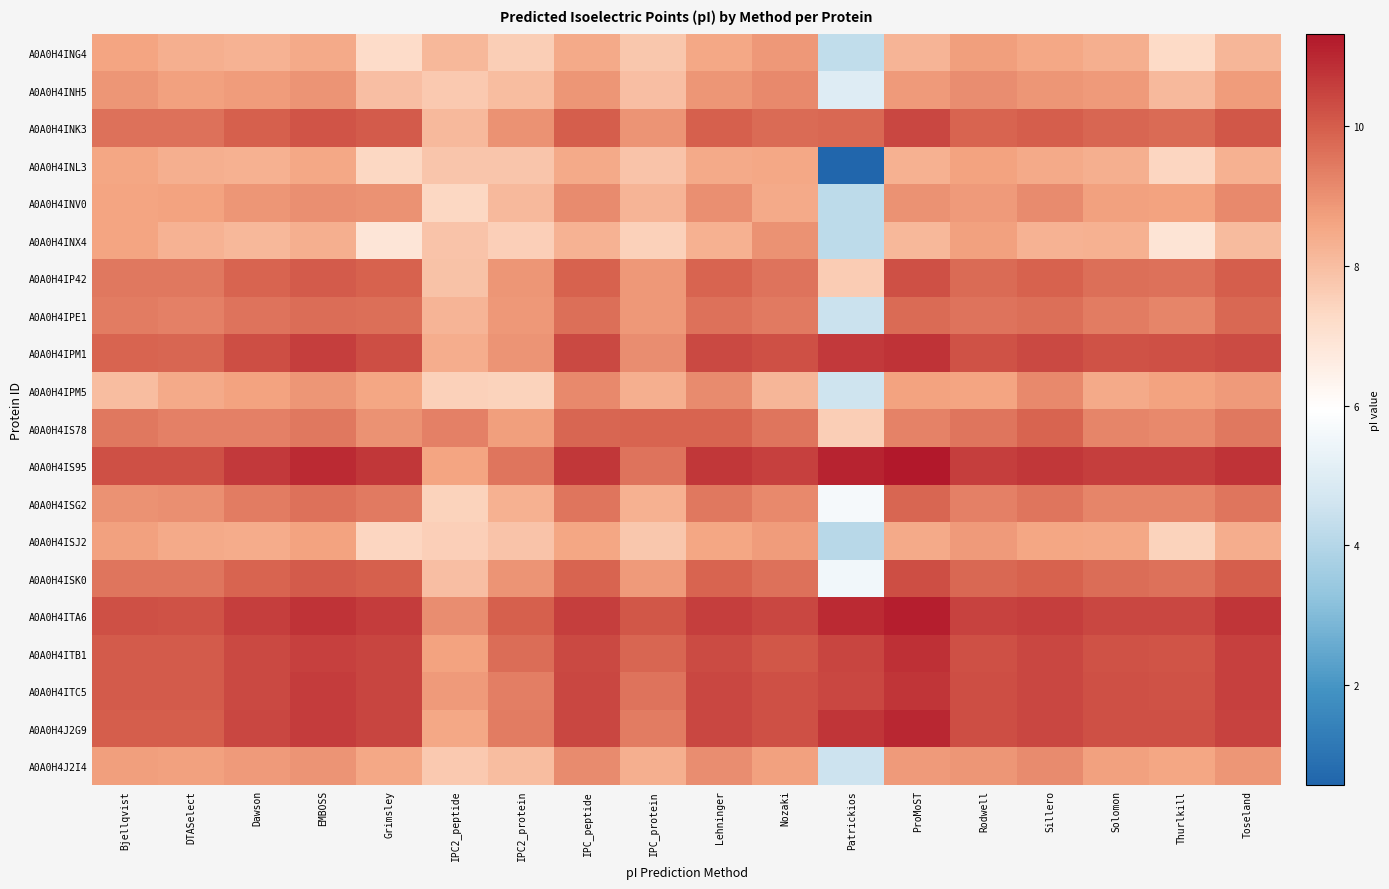

Which series has the largest total across all categories?

A0A0H4IS95